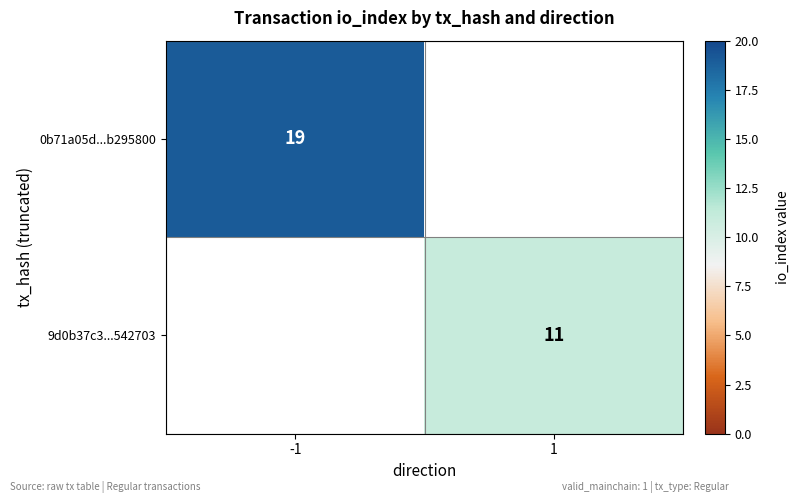

The value of 0b71a05d...b295800 at -1 is 19. True or false?

True